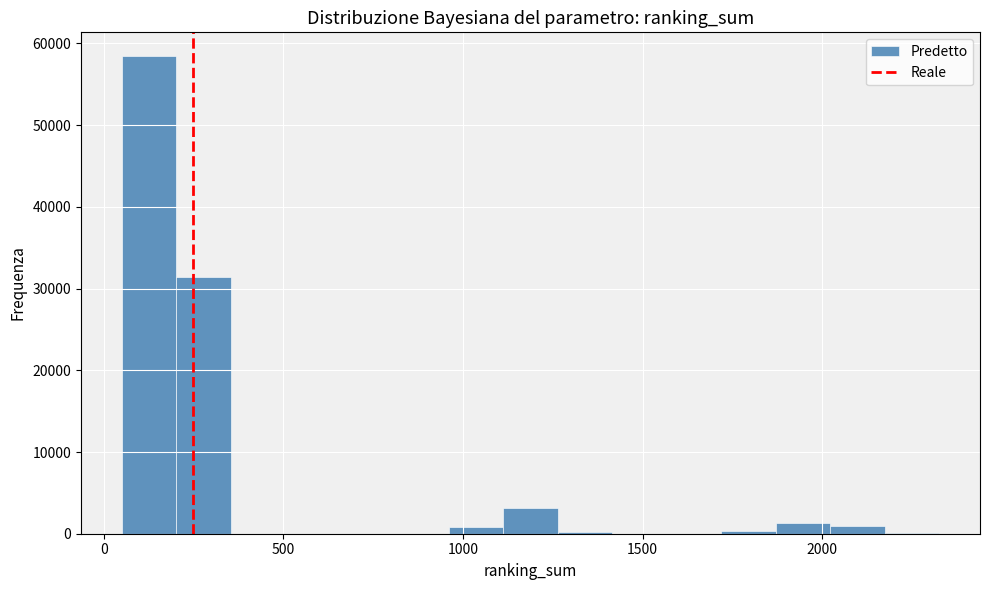

Around what value on the x-axis is the tallest bar? Give the approximate position of its centre, as read against the axis.

150